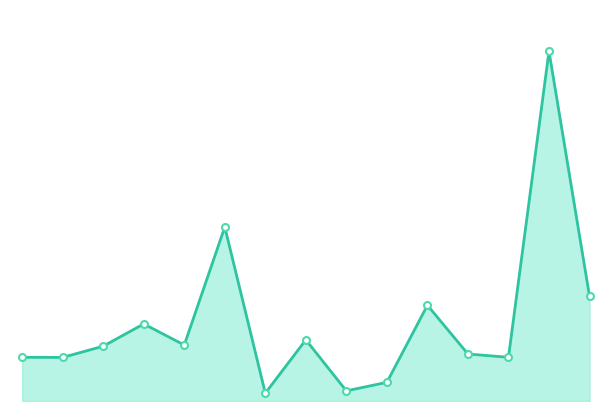

Does the chart have visible grid lines?

No